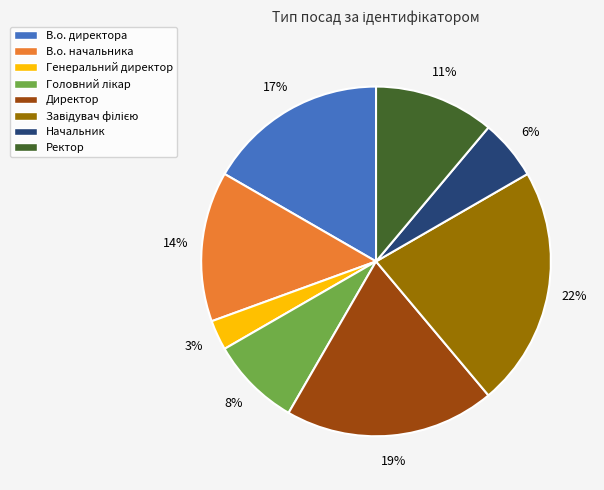

The Ректор slice represents 23% of the pie. True or false?

False